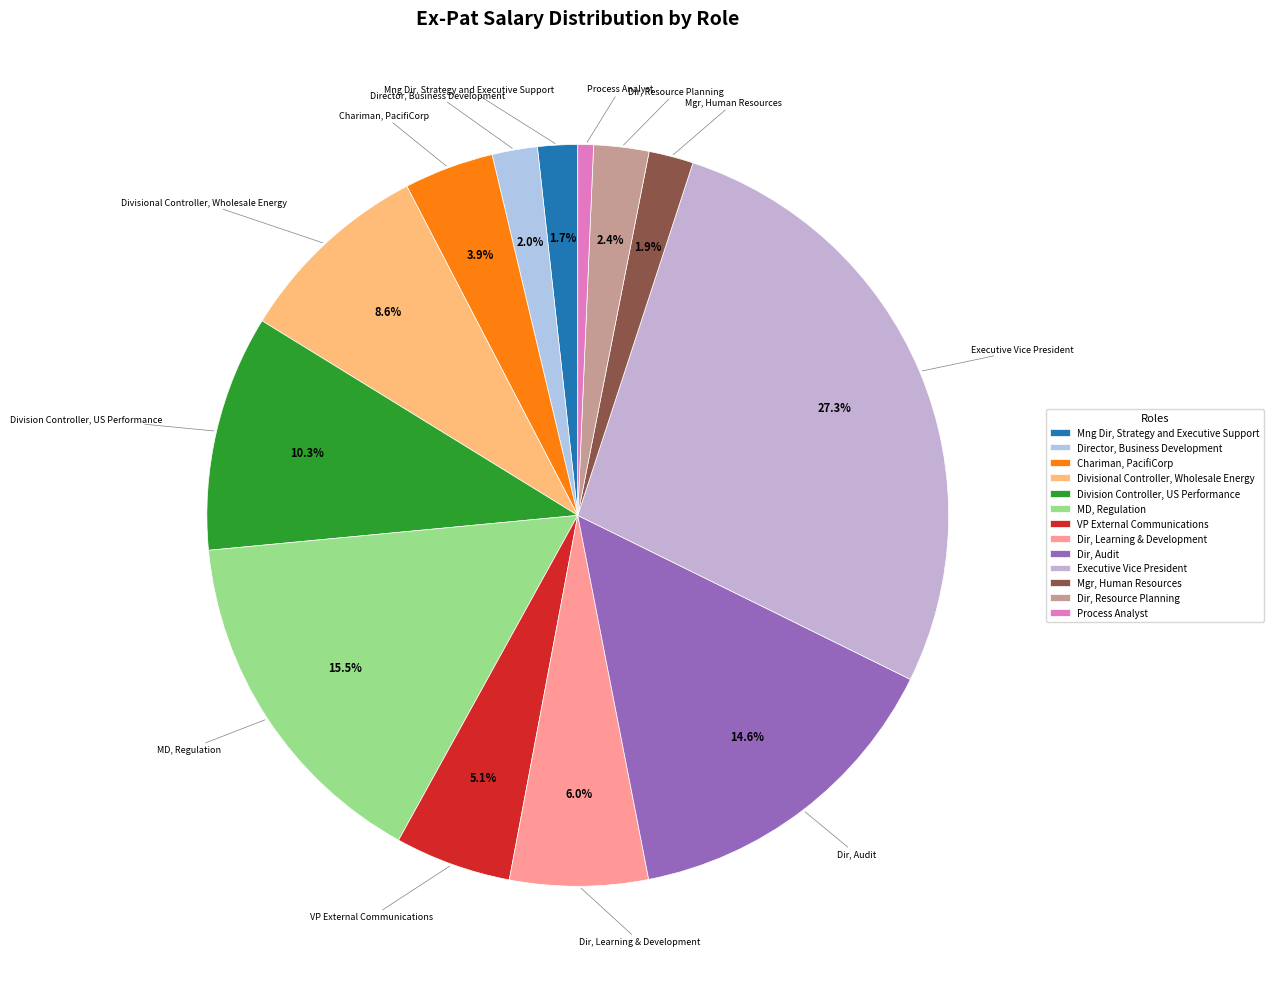

What portion of the pie excludes Mgr, Human Resources?

98.1%